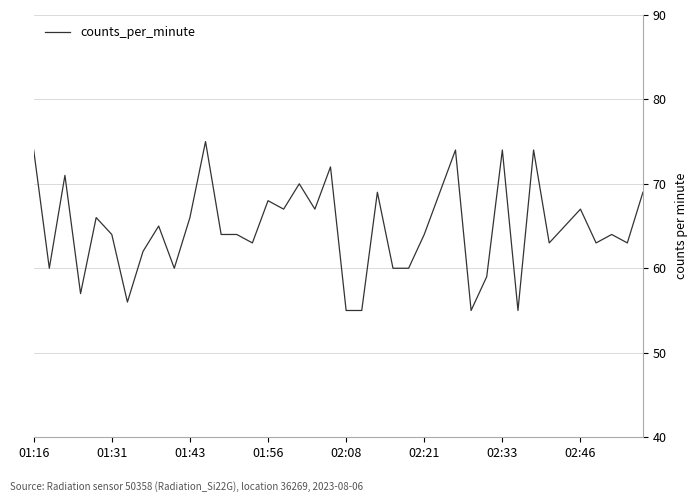

What is the greatest value displayed?

75